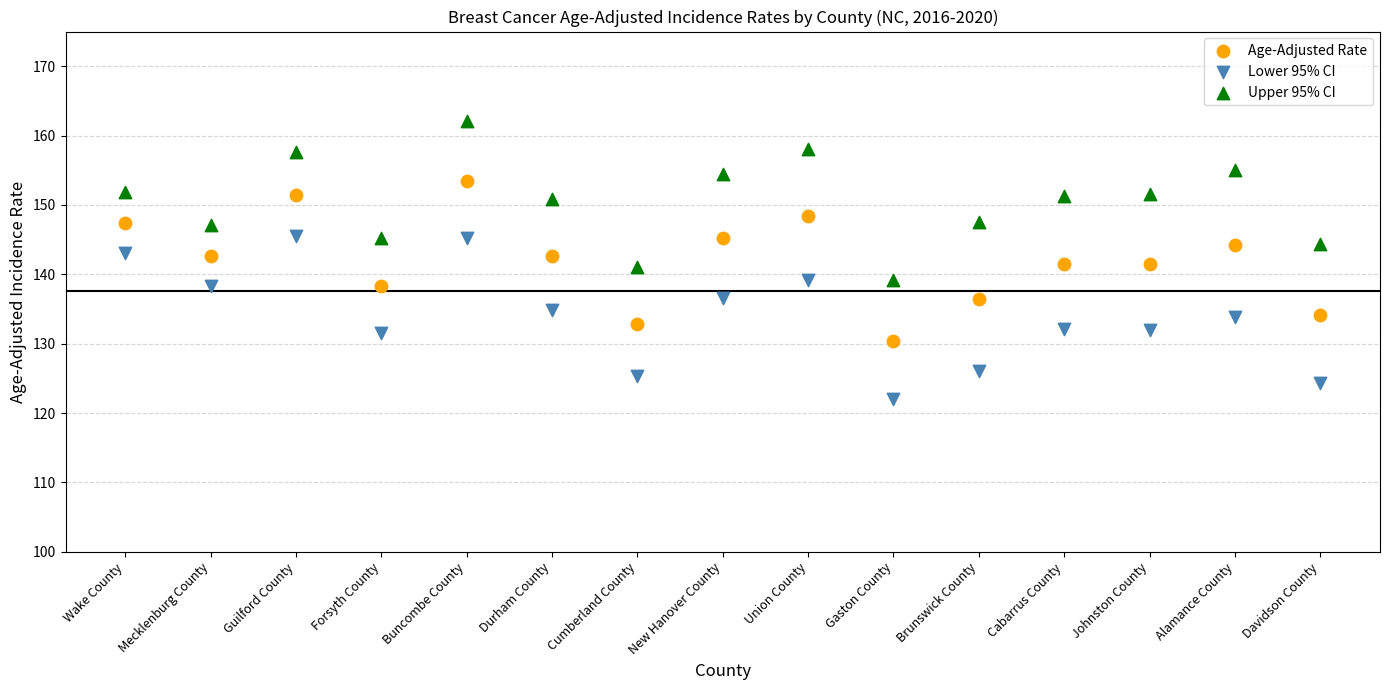

Across all data points, what is the range of Y values (max minus min)?

40.1